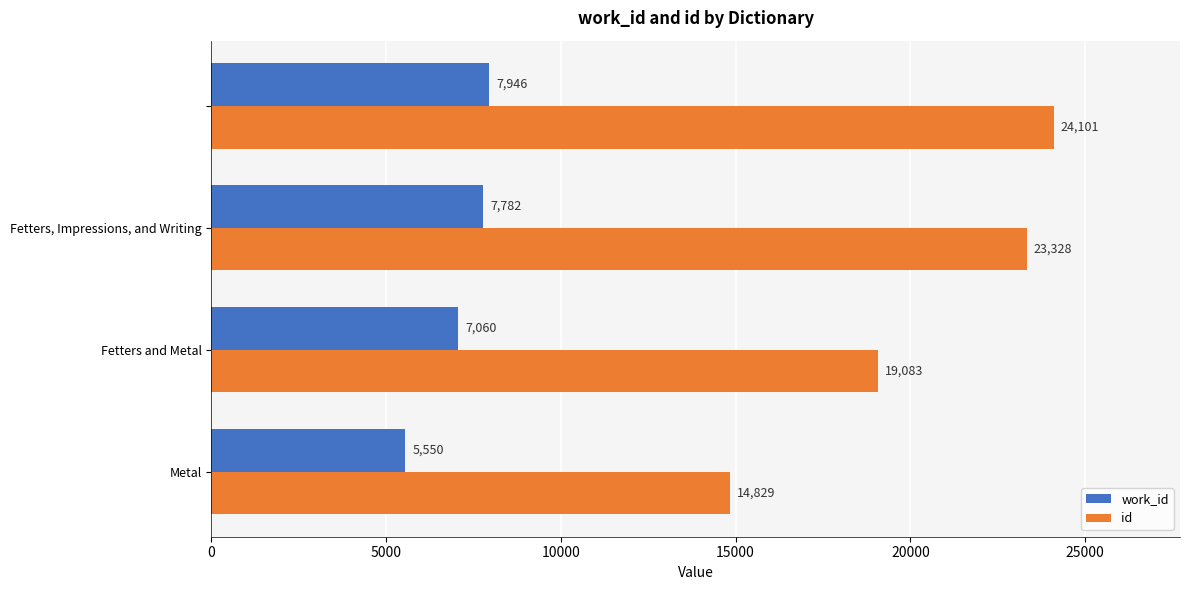

What is the lowest value of the id series?

14829